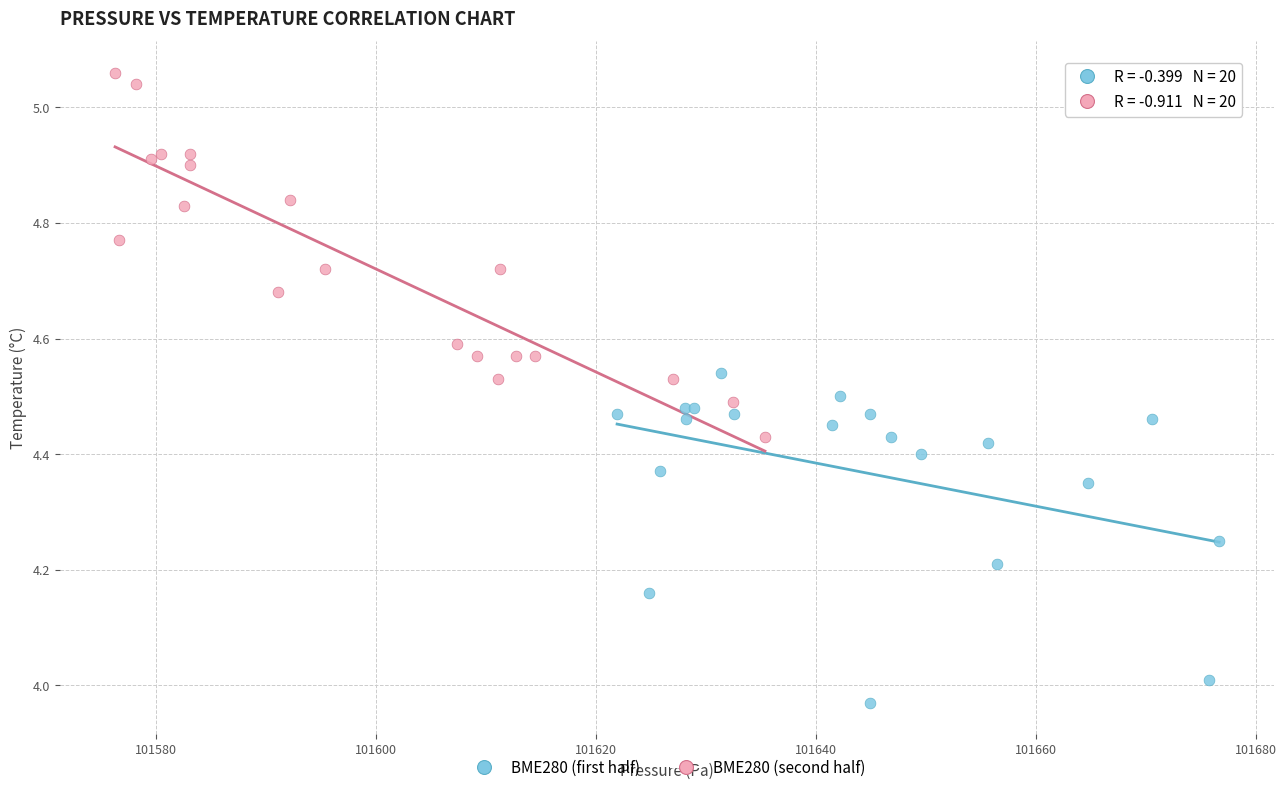

Which series contains the highest Y value?

BME280 (second half)